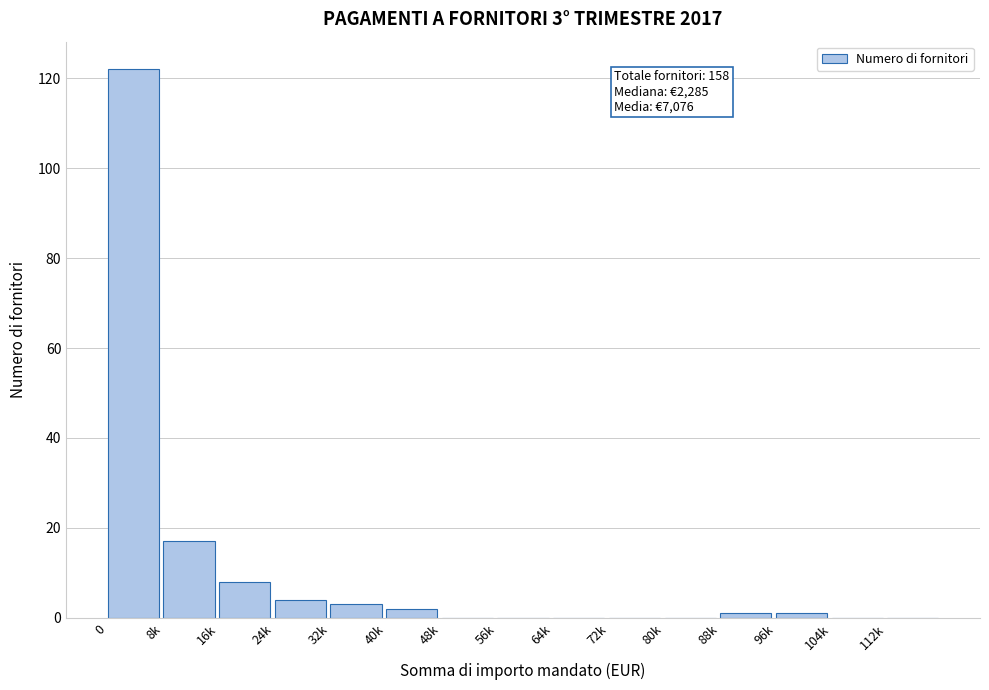

Reading left to right, list all the values displayed in this chart.

0=122	8k=17	16k=8	24k=4	32k=3	40k=2	48k=0	56k=0	64k=0	72k=0	80k=0	88k=1	96k=1	104k=0	112k=0